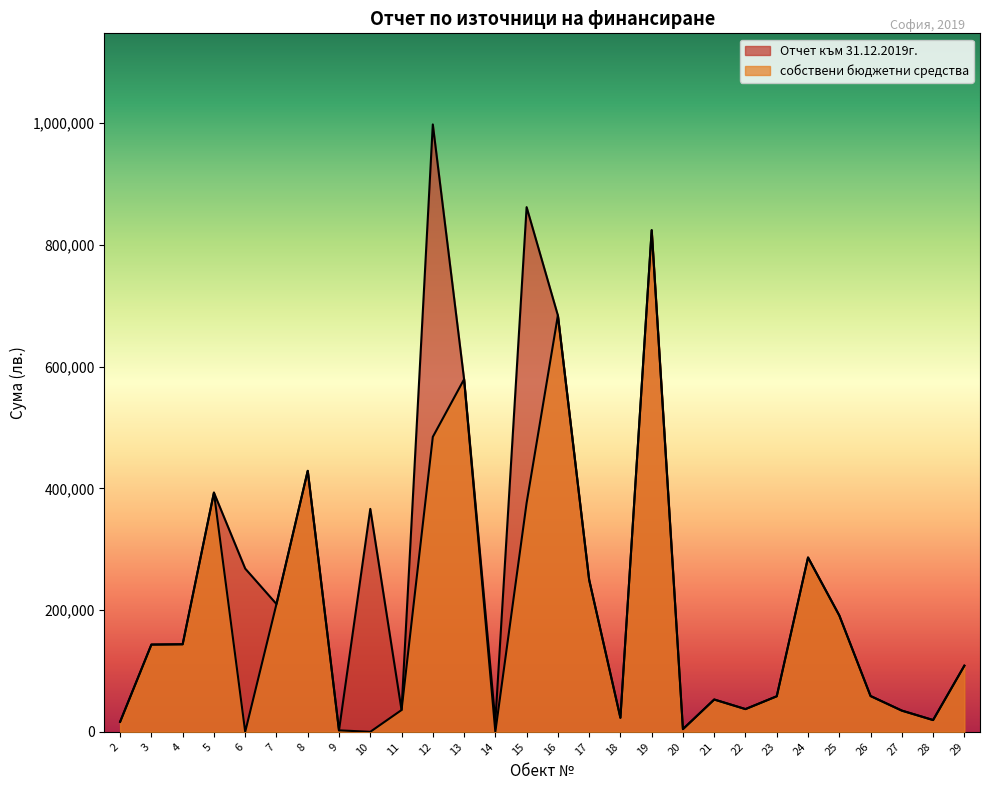

What is the sum of the собствени бюджетни средства values at 13 and 3?

722390